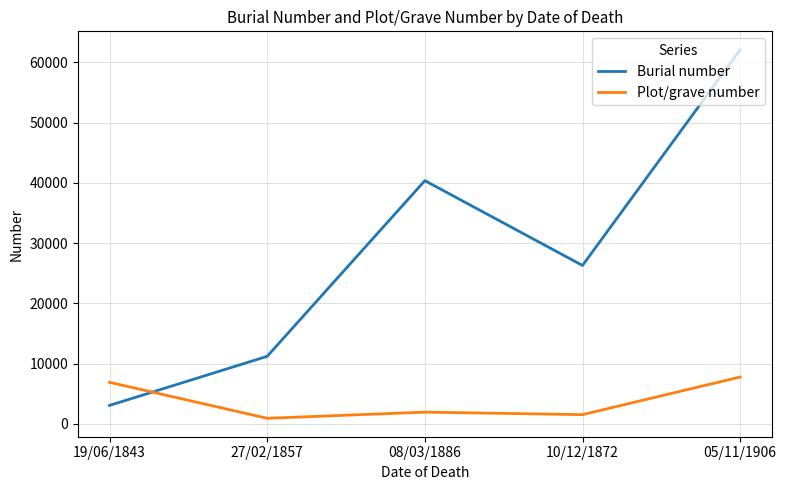

Which series changed the most between 19/06/1843 and 27/02/1857?

Burial number